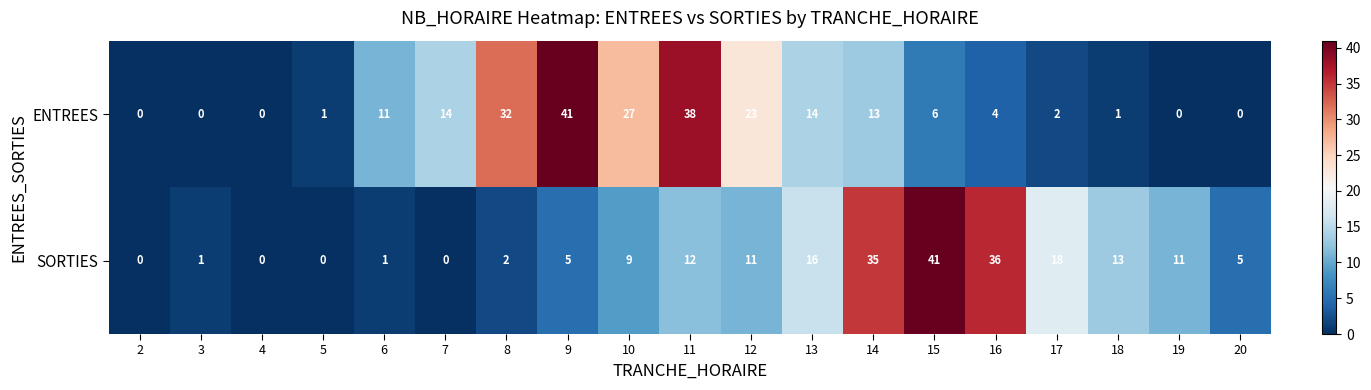

At how many categories does at least one series exceed 33?

5